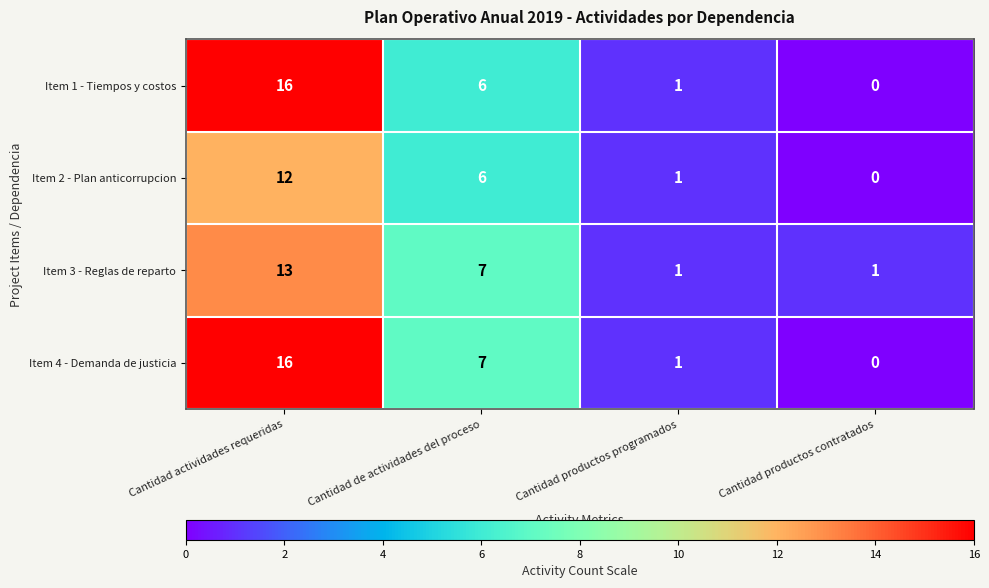

How many values in Item 2 - Plan anticorrupcion are above zero?

3